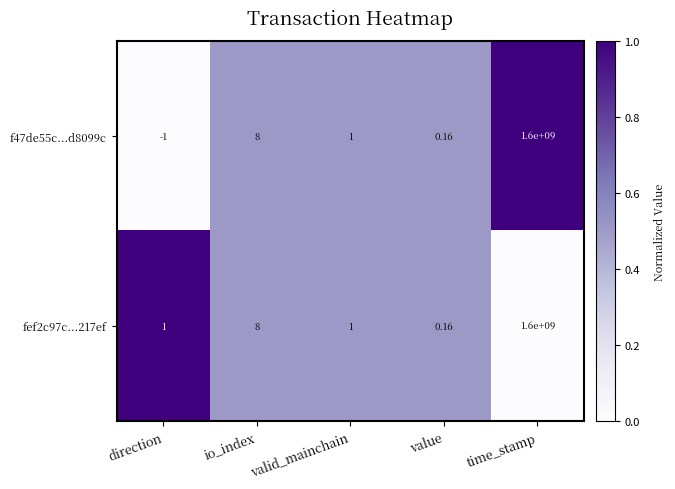

At which category is the sum across all series the highest?

time_stamp